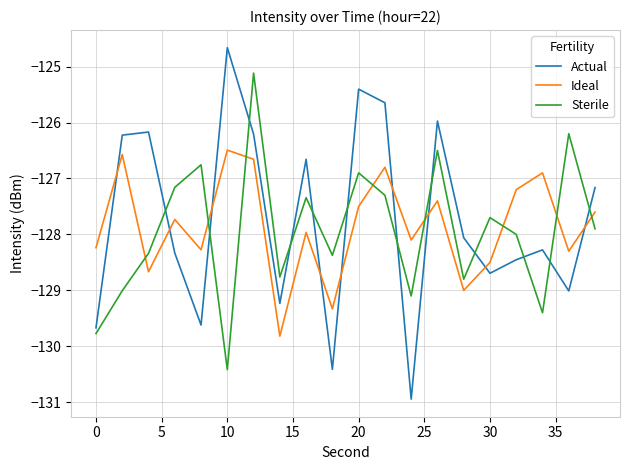

Which series has the widest spread of values?

Actual